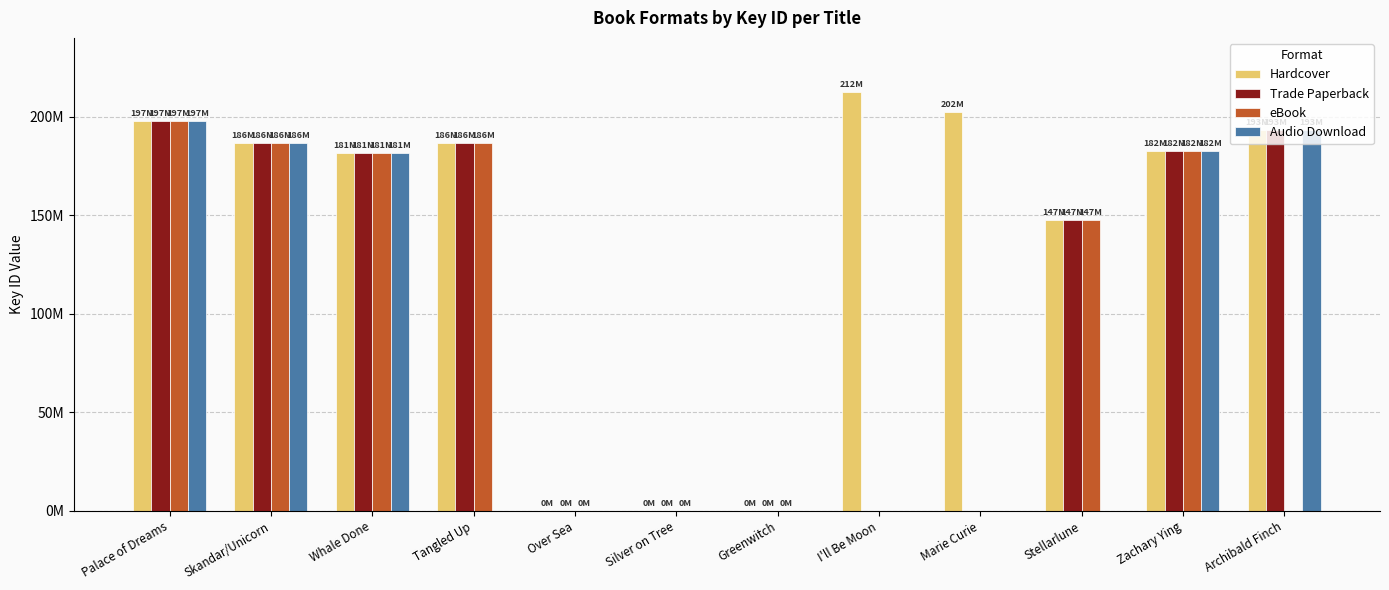

What are all the series names shown in the legend?

Hardcover, Trade Paperback, eBook, Audio Download